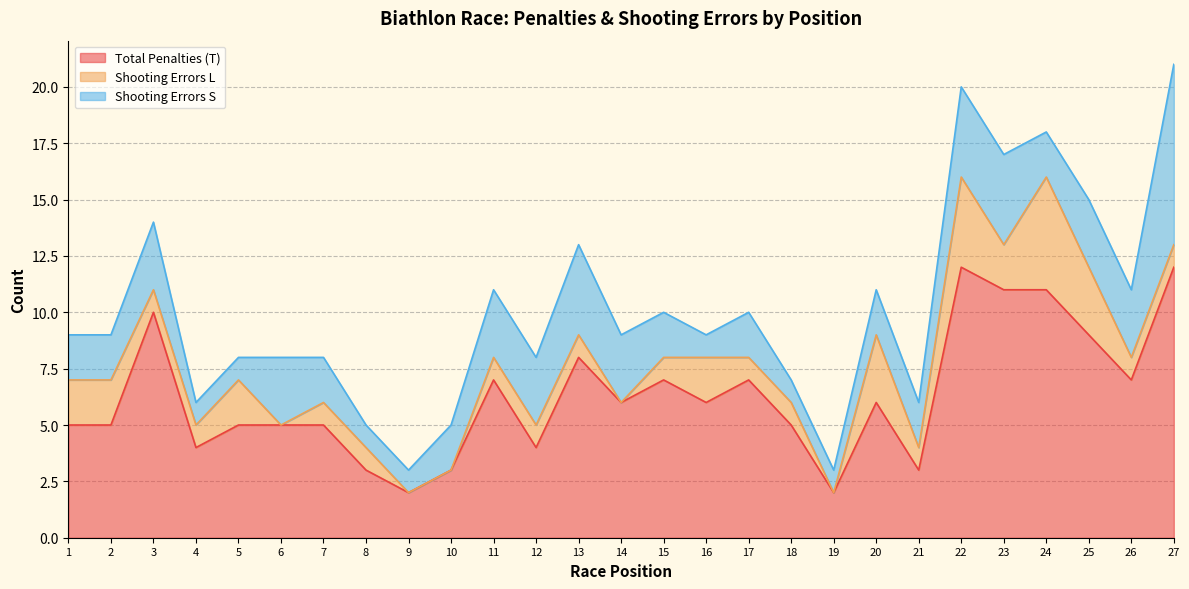

At how many categories does at least one series exceed 3?

22